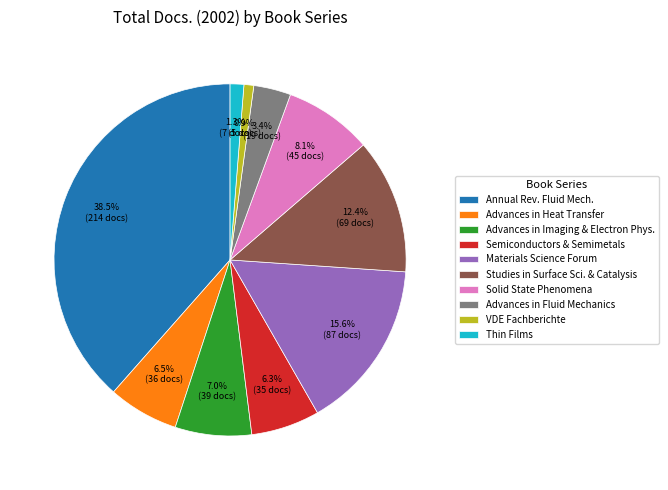

How many slices are in this pie chart?

10